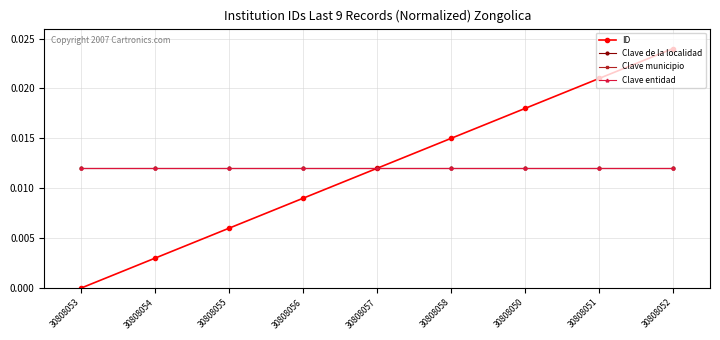

True or false: Clave municipio and Clave de la localidad cross at least once.

False